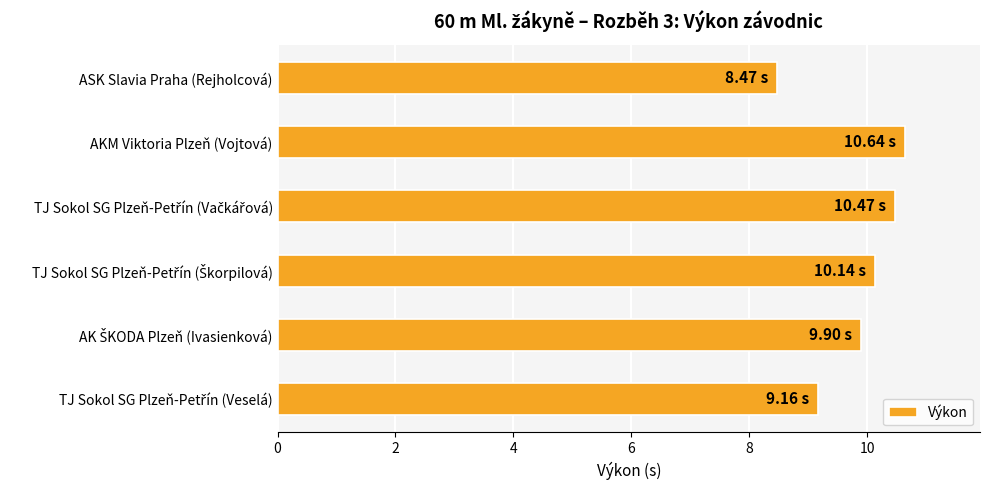

What is the change in value from AKM Viktoria Plzeň (Vojtová) to ASK Slavia Praha (Rejholcová)?

-2.2